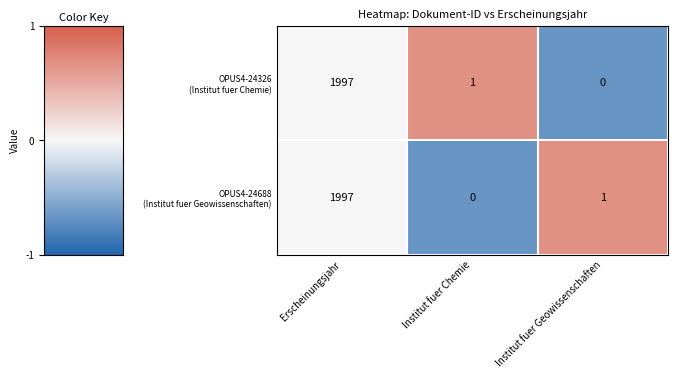

What is the total value across all series at Erscheinungsjahr?

3994